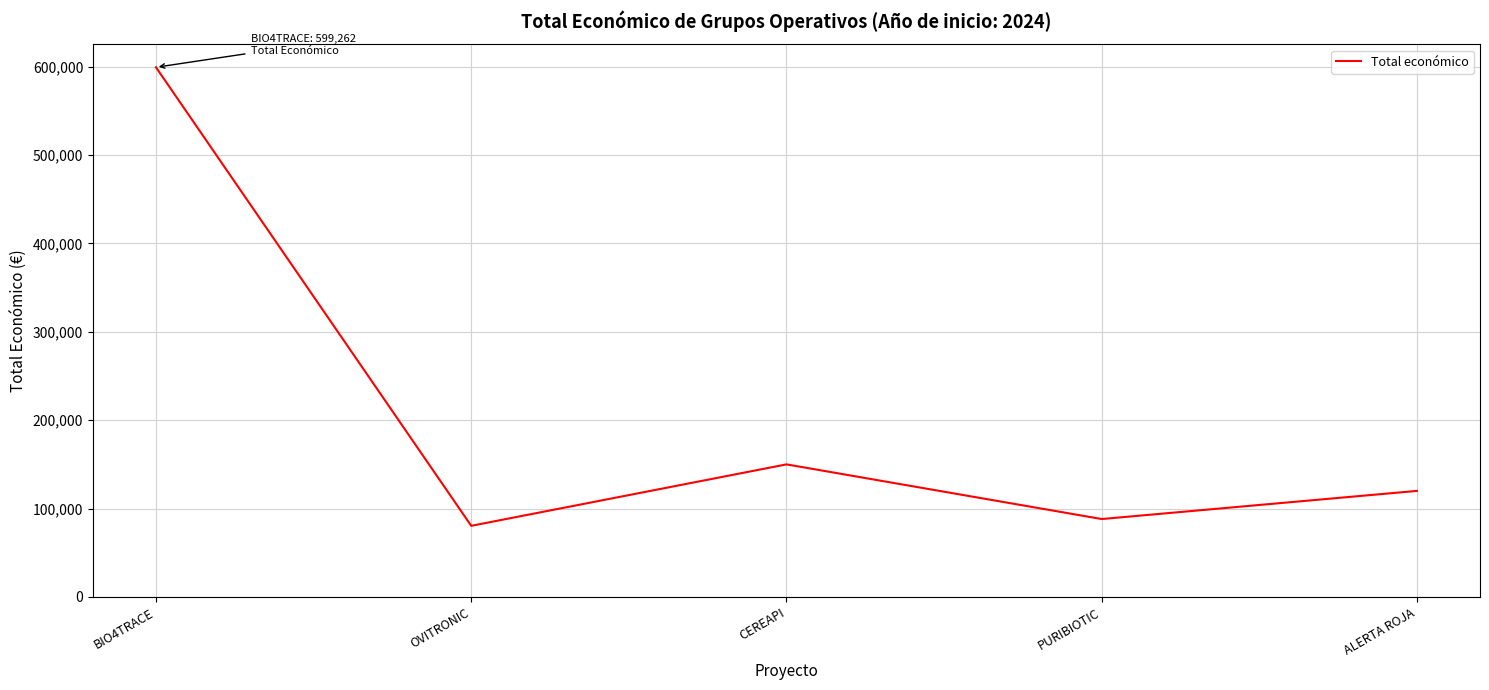

Is it true that the value at CEREAPI is 150000?

True